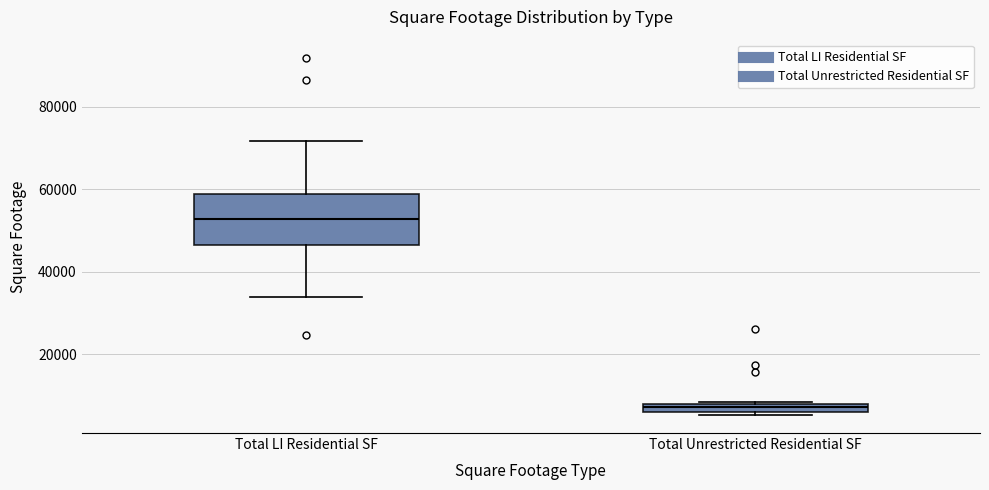

Where is the upper edge of the box for Total Unrestricted Residential SF on the y-axis? The values are not printed on the chart, so give them approximately, as read against the axis.

8000